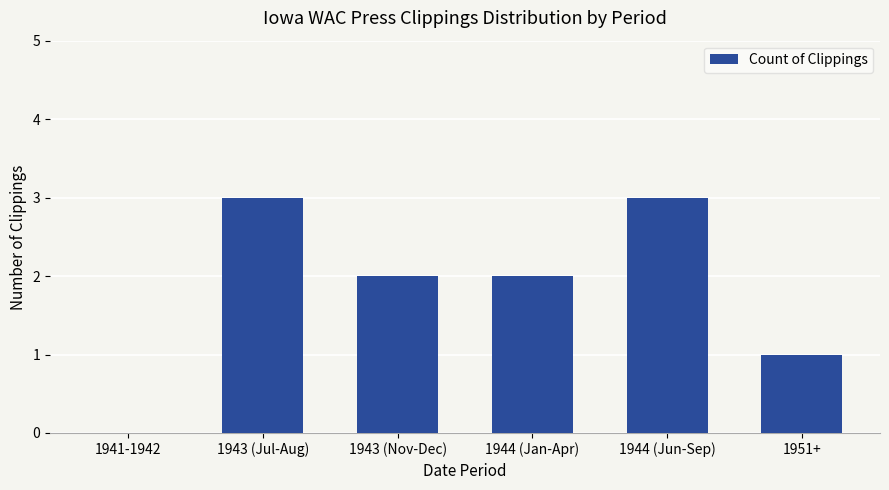

Reading left to right, what are all the values shown in this chart?

1941-1942=0	1943 (Jul-Aug)=3	1943 (Nov-Dec)=2	1944 (Jan-Apr)=2	1944 (Jun-Sep)=3	1951+=1